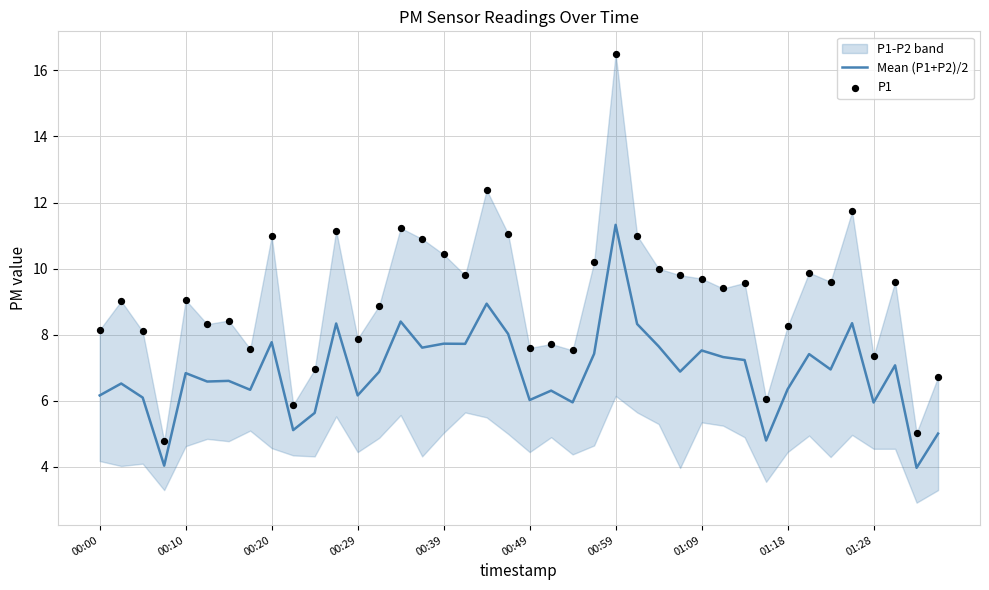

Which series has the widest spread of Y values?

P1